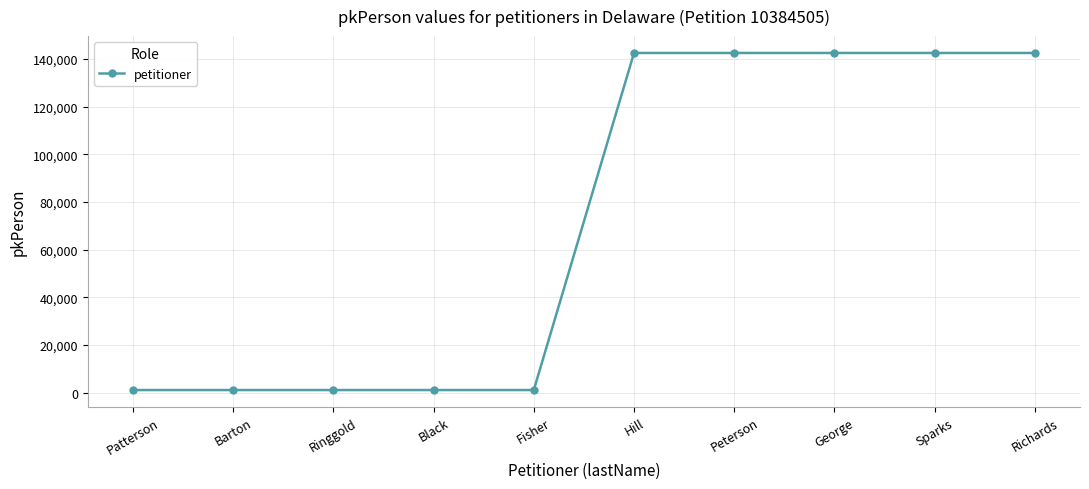

Count the number of categories in the chart.

10